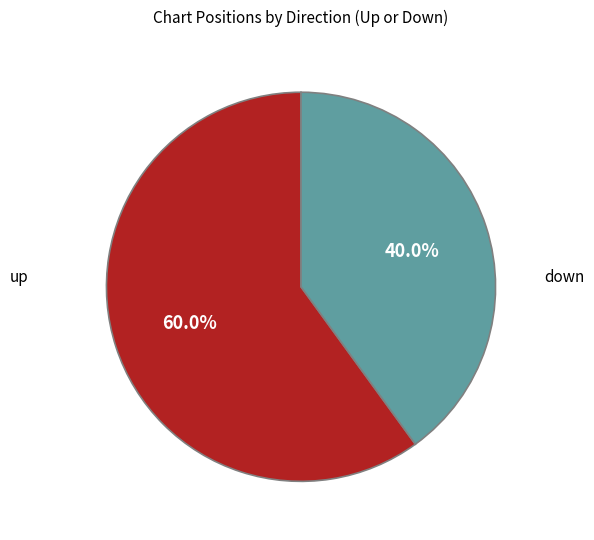

Is there any slice that represents more than half of the pie?

Yes